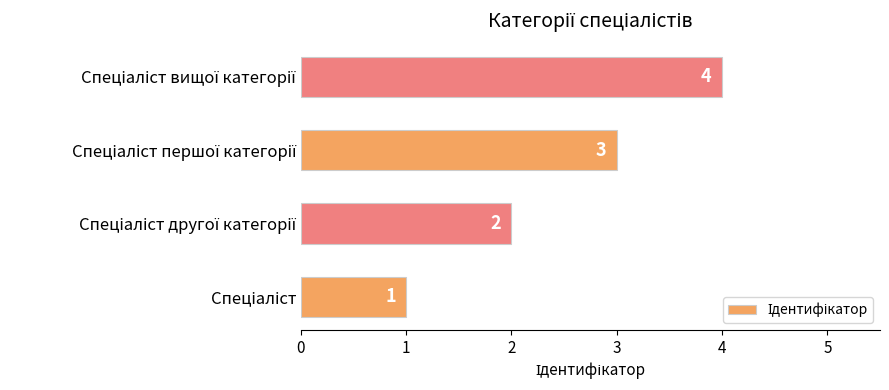

Count the values in the range 2 to 4.

3